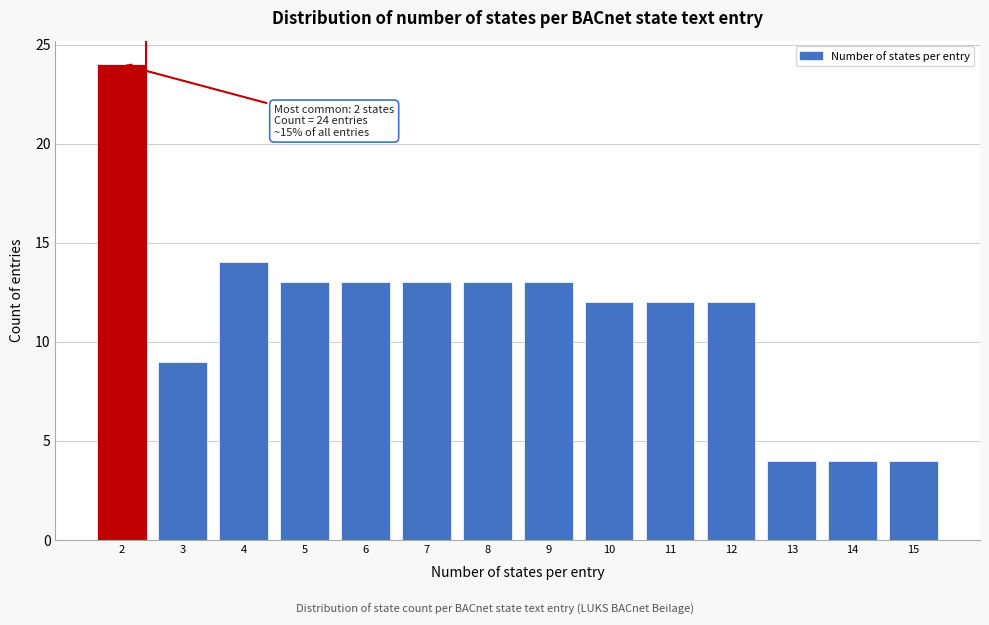

Reading right to left, what are all the values shown in this chart?

4	4	4	12	12	12	13	13	13	13	13	14	9	24